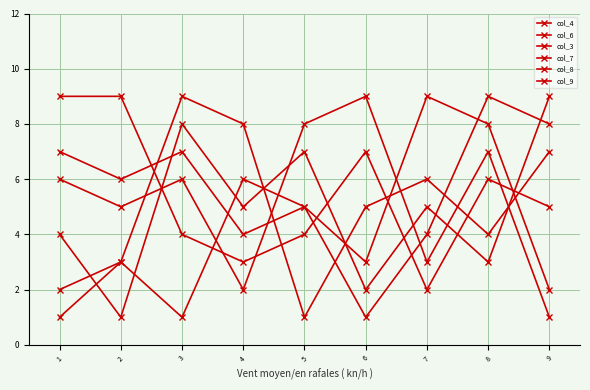

Rank the series at 1 from highest to lowest value.

col_7, col_4, col_8, col_3, col_9, col_6